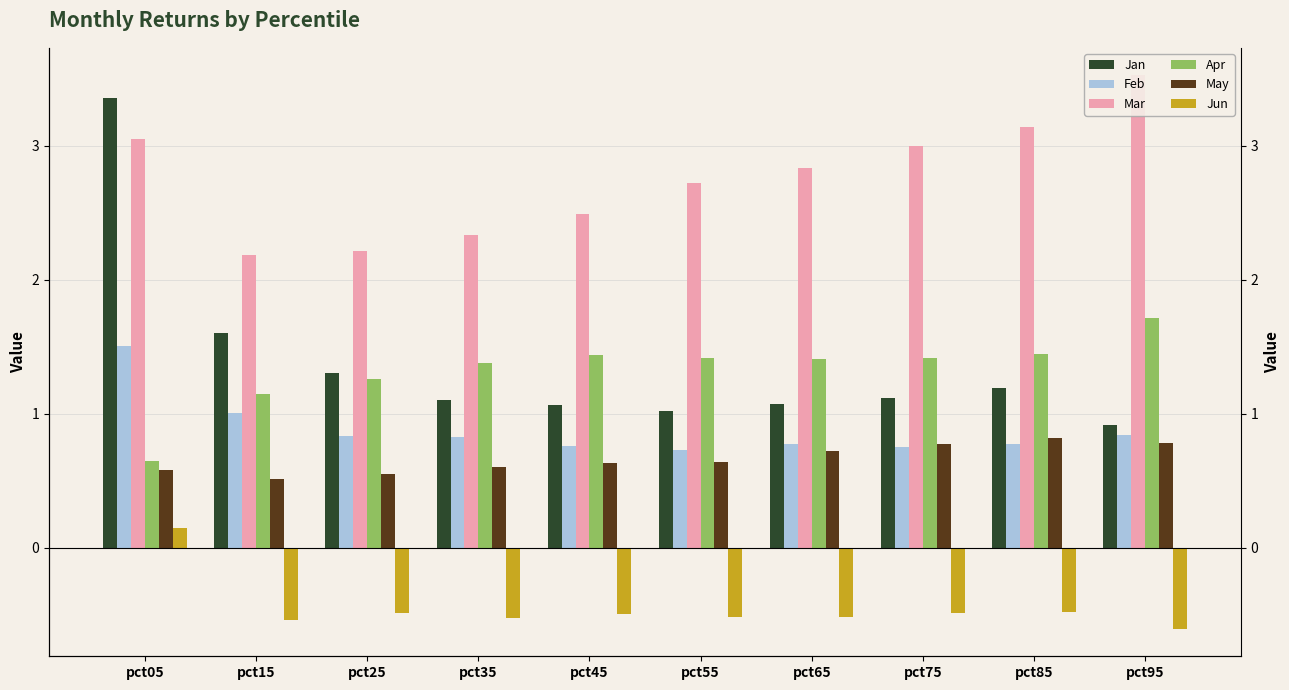

What is the difference between the highest and lowest values at pct35?

2.9